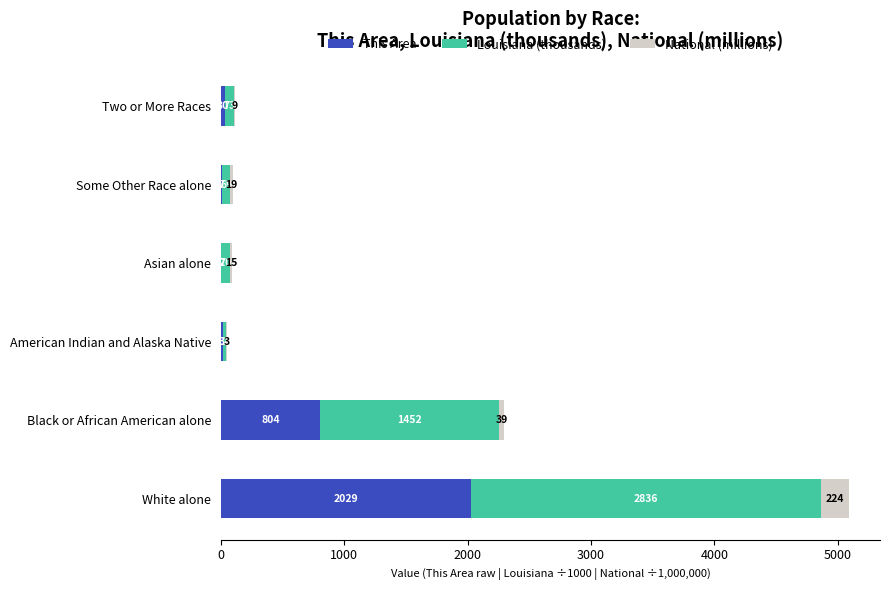

What is the sum of all This Area values?

2884.0